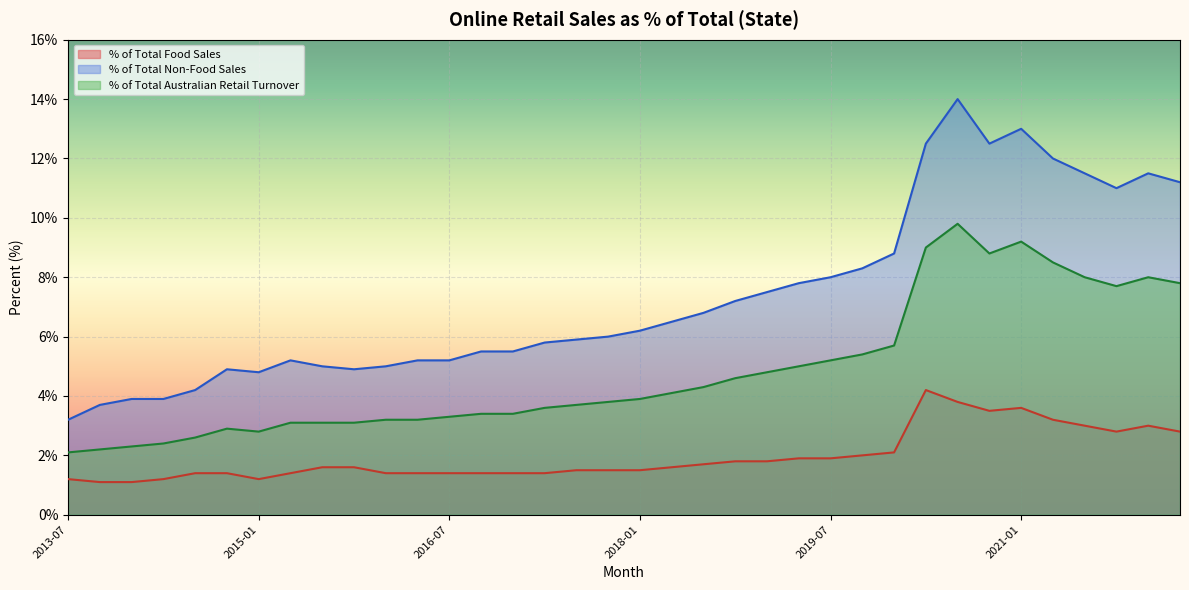

The % of Total Australian Retail Turnover series shows 2.3 at 2014-01. True or false?

True